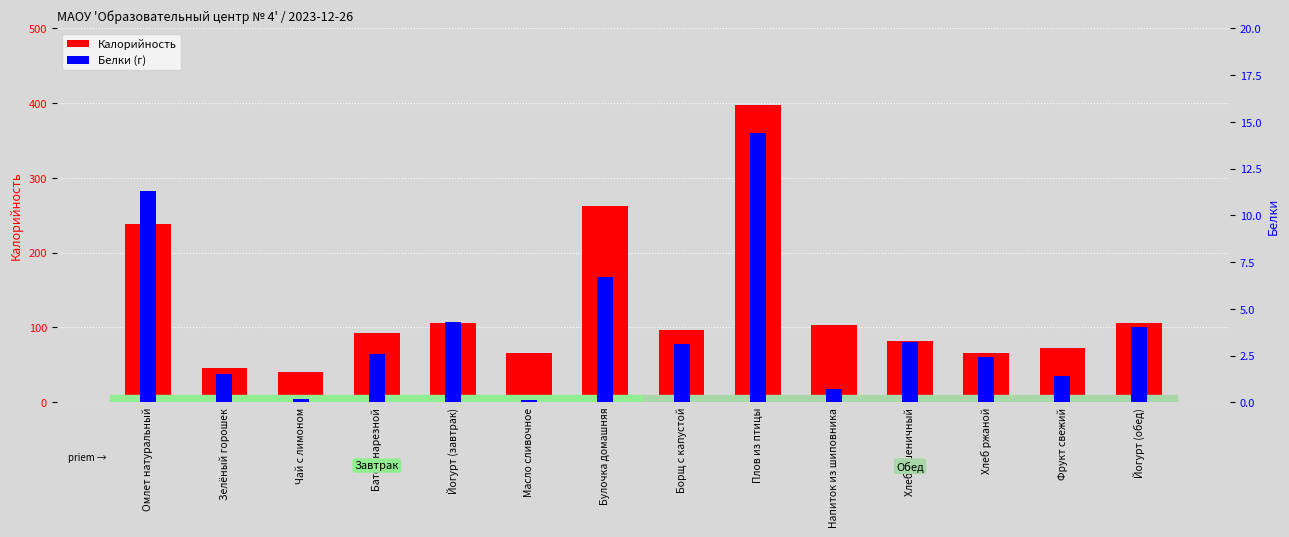

Reading right to left, what are all the values shown in this chart?

Калорийность: Йогурт (обед)=106.0	Фрукт свежий=72.3	Хлеб ржаной=66.0	Хлеб пшеничный=82.2	Напиток из шиповника=103.0	Плов из птицы=398.1	Борщ с капустой=96.0	Булочка домашняя=262.0	Масло сливочное=65.7	Йогурт (завтрак)=106.0	Батон нарезной=92.0	Чай с лимоном=41.0	Зелёный горошек=46.0	Омлет натуральный=238.0
Белки: Йогурт (обед)=4.0	Фрукт свежий=1.4	Хлеб ржаной=2.4	Хлеб пшеничный=3.2	Напиток из шиповника=0.7	Плов из птицы=14.4	Борщ с капустой=3.1	Булочка домашняя=6.7	Масло сливочное=0.1	Йогурт (завтрак)=4.3	Батон нарезной=2.6	Чай с лимоном=0.2	Зелёный горошек=1.5	Омлет натуральный=11.3